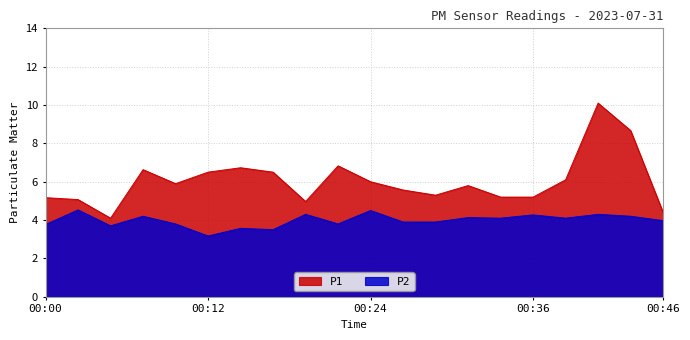

What are all the series names shown in the legend?

P1, P2